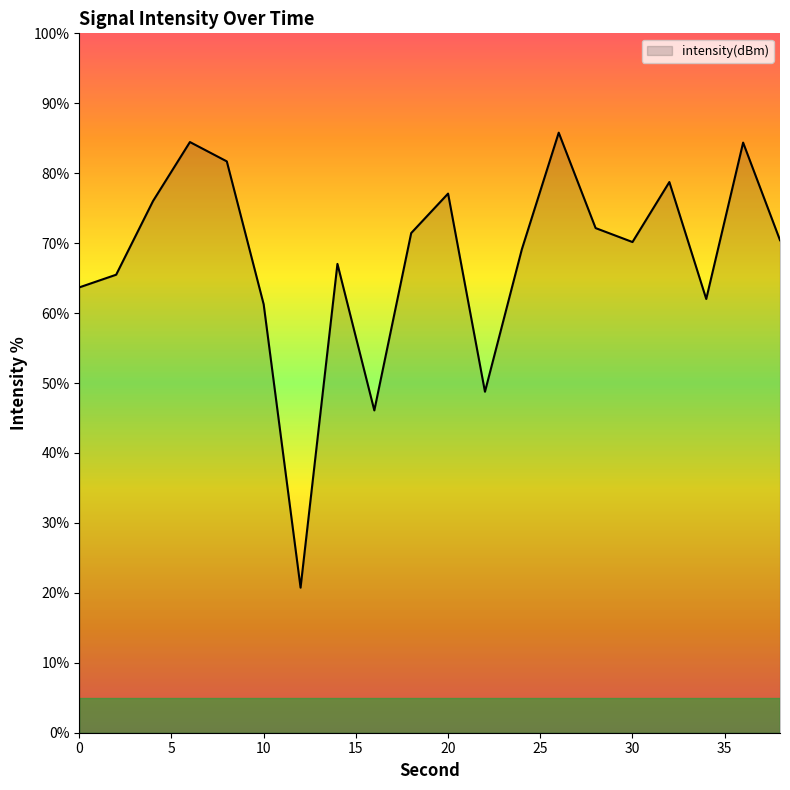

What is the greatest value displayed?

85.8